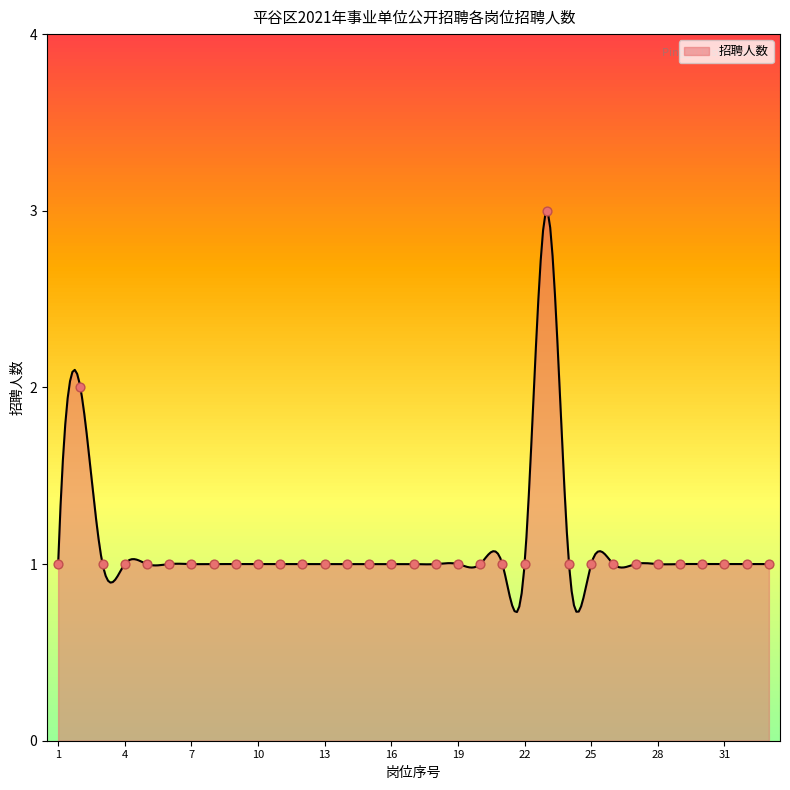

What is the ratio of the value at 30 to the value at 33?

1.0